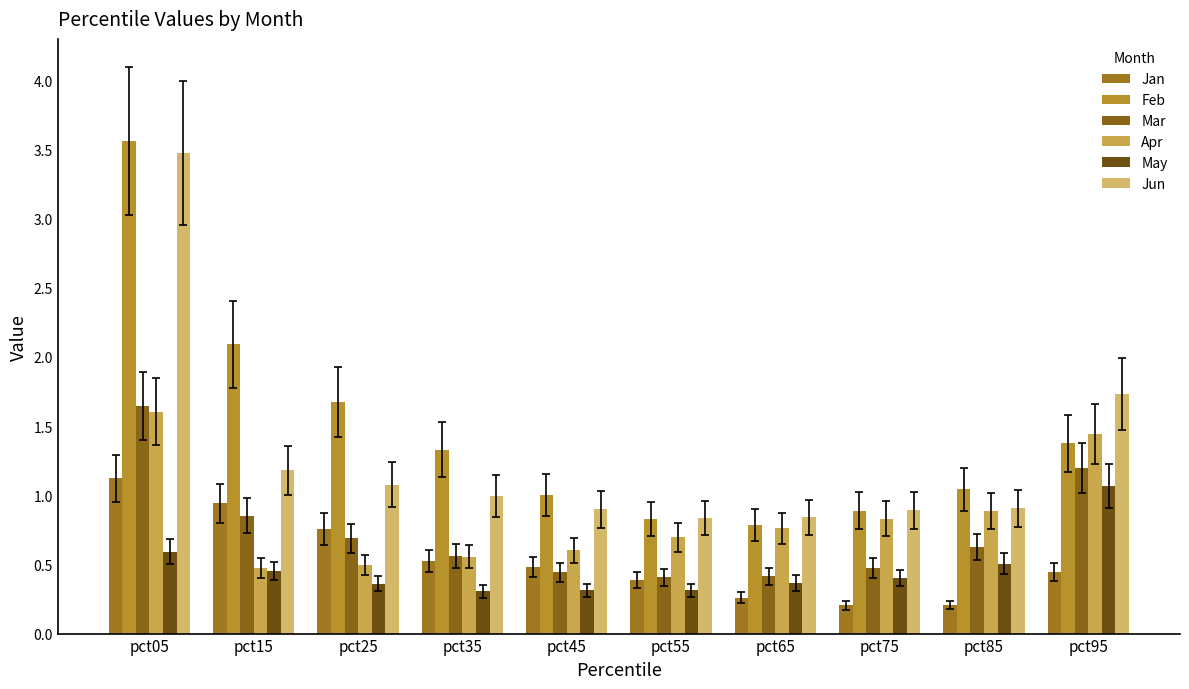

What is the difference between the second highest and minimum values in the Apr series?

1.0